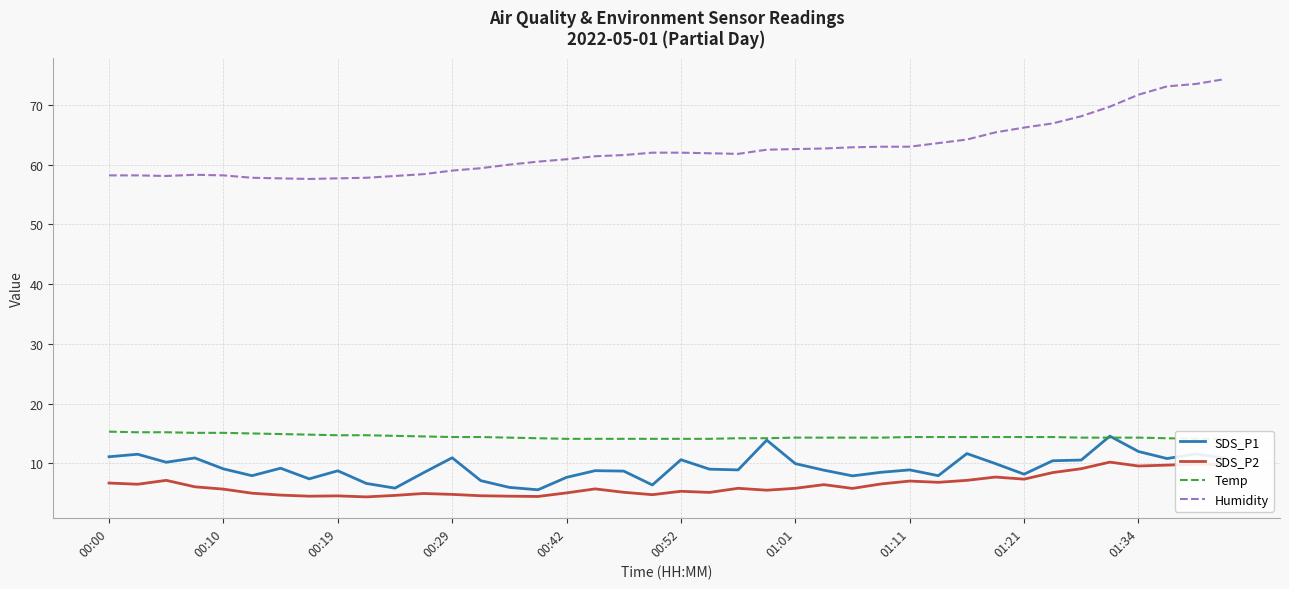

The value of SDS_P2 at 00:19 is 4.5. True or false?

True